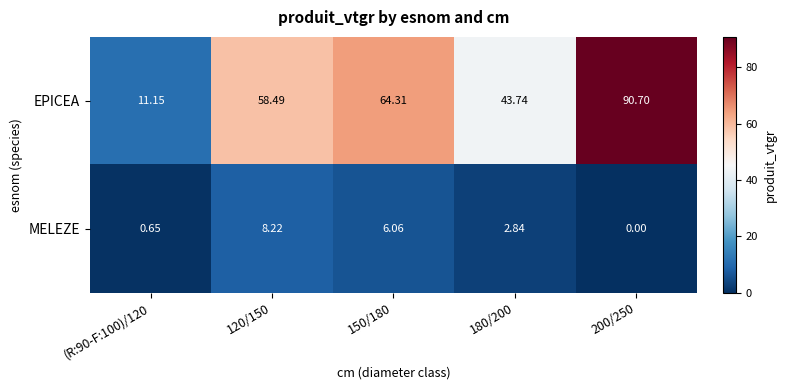

List the series in order of their peak value, highest first.

EPICEA, MELEZE